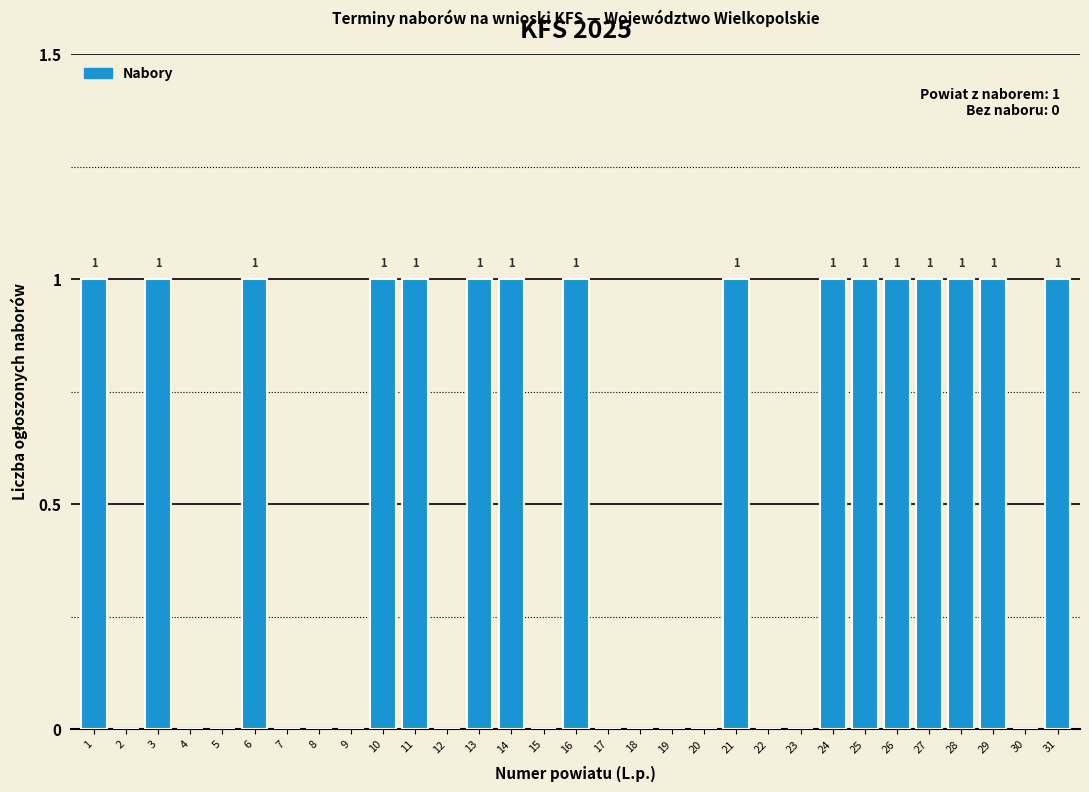

Reading left to right, what are all the values shown in this chart?

1=1	2=0	3=1	4=0	5=0	6=1	7=0	8=0	9=0	10=1	11=1	12=0	13=1	14=1	15=0	16=1	17=0	18=0	19=0	20=0	21=1	22=0	23=0	24=1	25=1	26=1	27=1	28=1	29=1	30=0	31=1